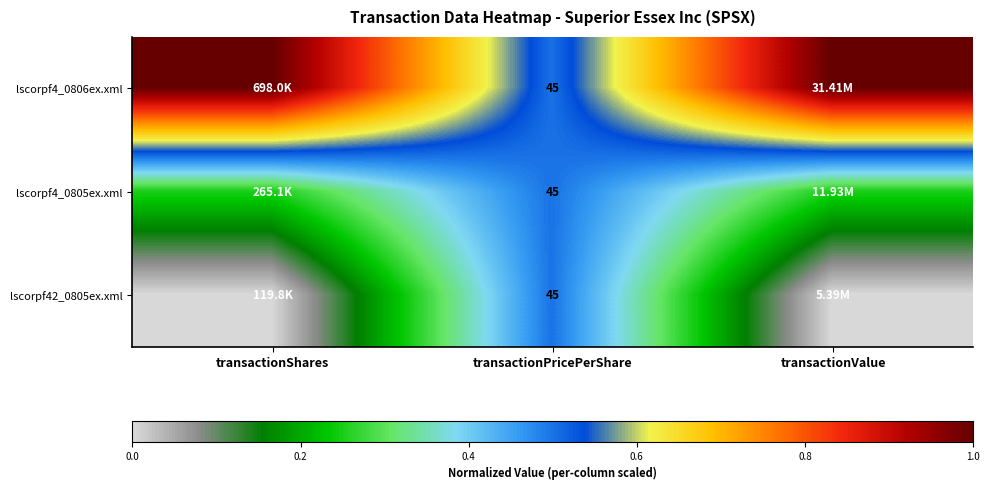

True or false: lscorpf4_0806ex.xml has a value of 1.0 at transactionShares.

True